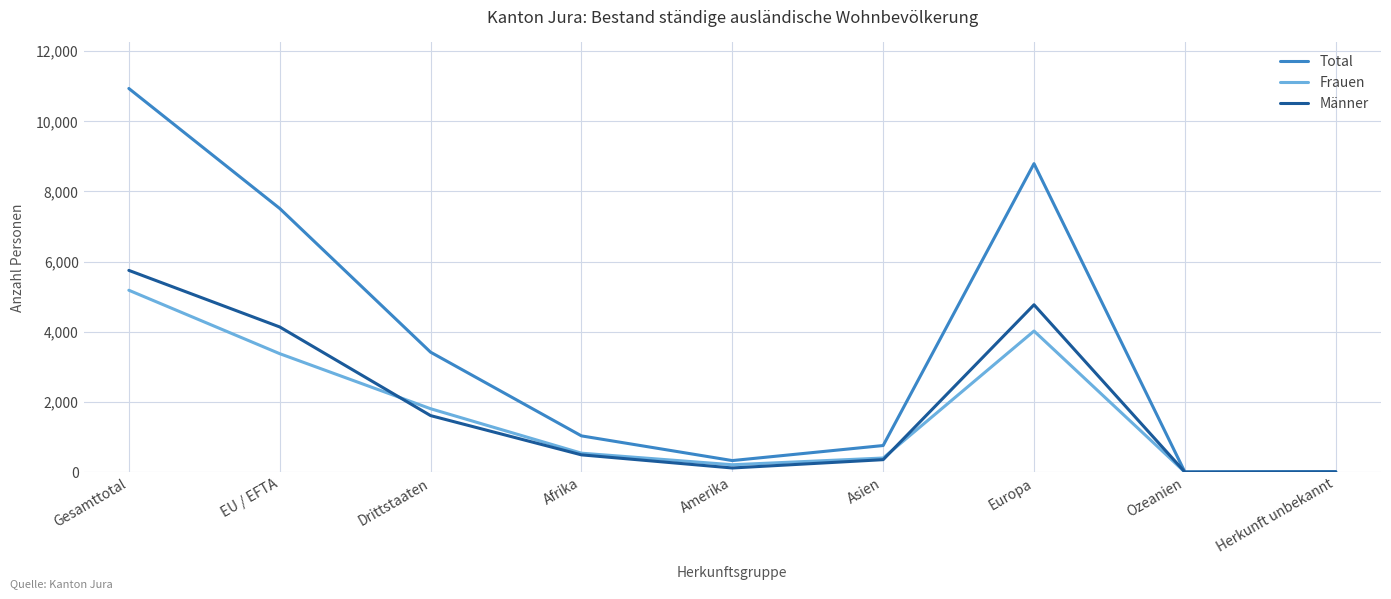

Where does the Total series first go above 1034?

Gesamttotal